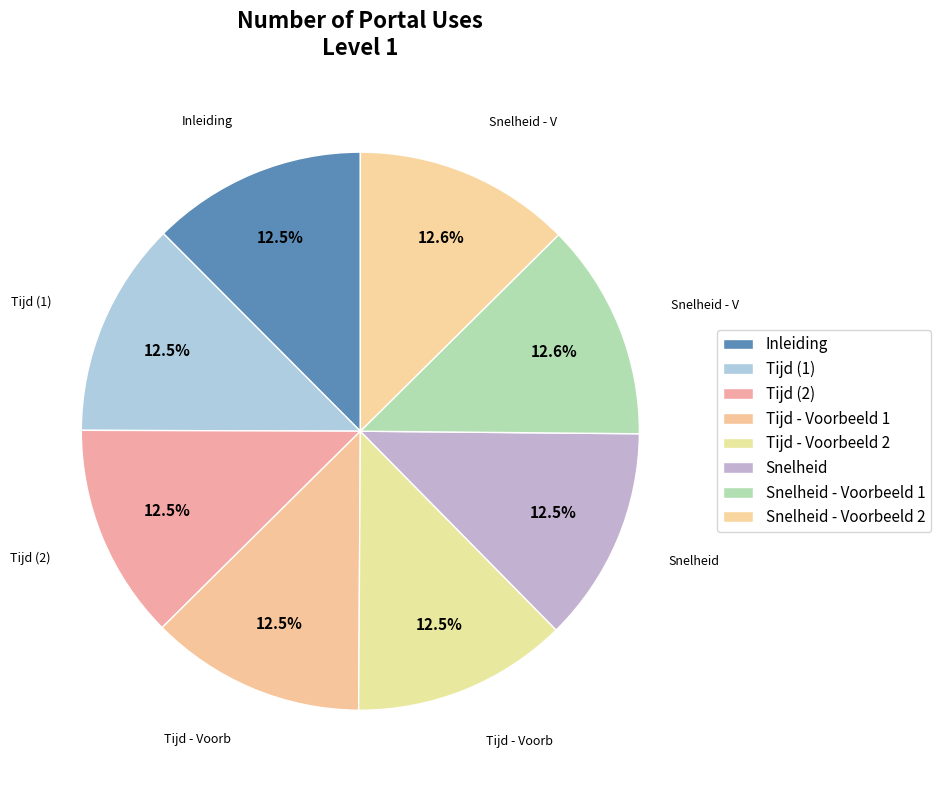

How many slices are in this pie chart?

8